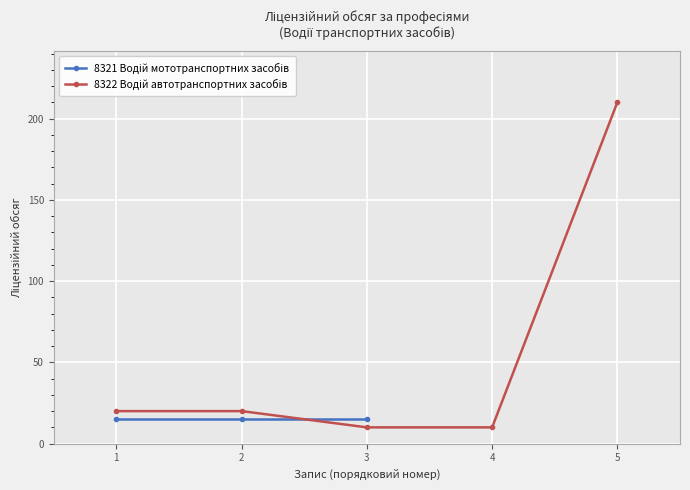

What is the value of the 5th point from the left?

210